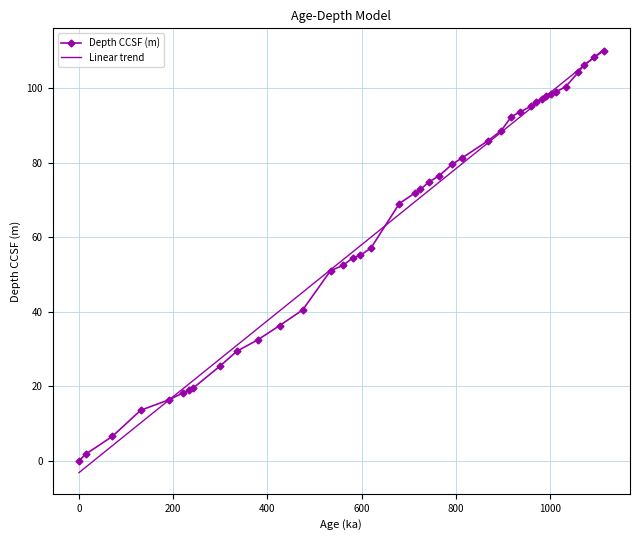

Which series has the largest range (max minus min)?

Linear trend